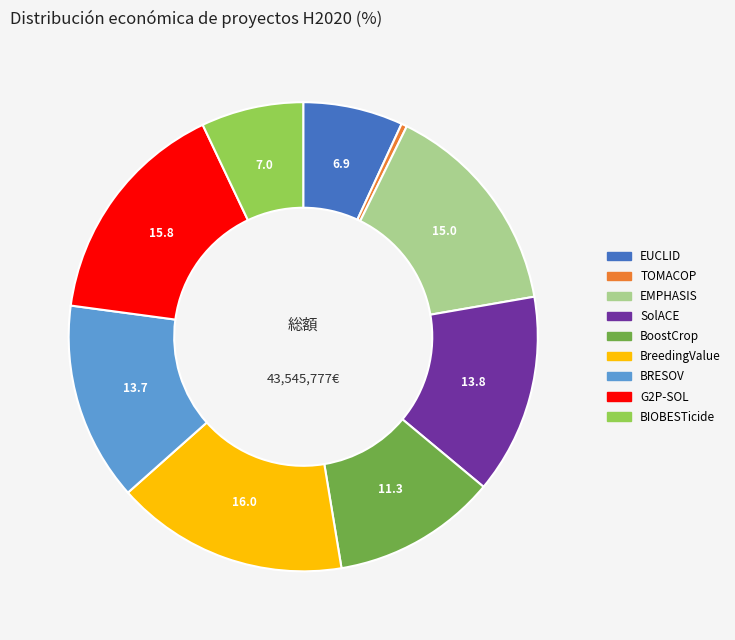

What is the ratio of the value at BoostCrop to the value at EMPHASIS?

0.8